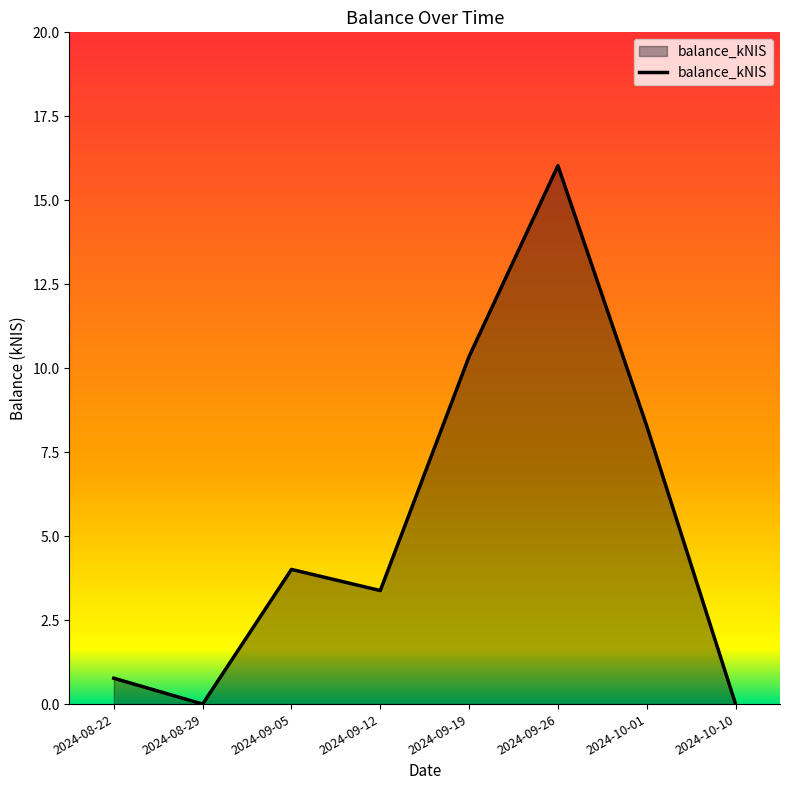

Which category has the highest value across all series?

2024-09-26